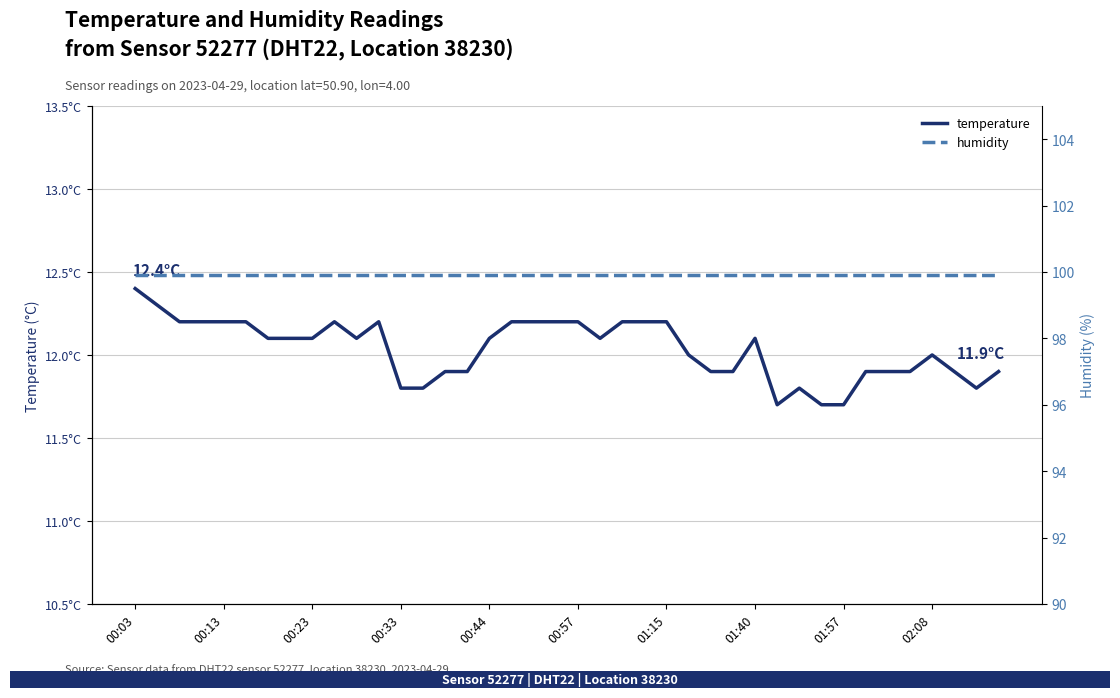

List the series in order of their overall mean, highest first.

humidity, temperature